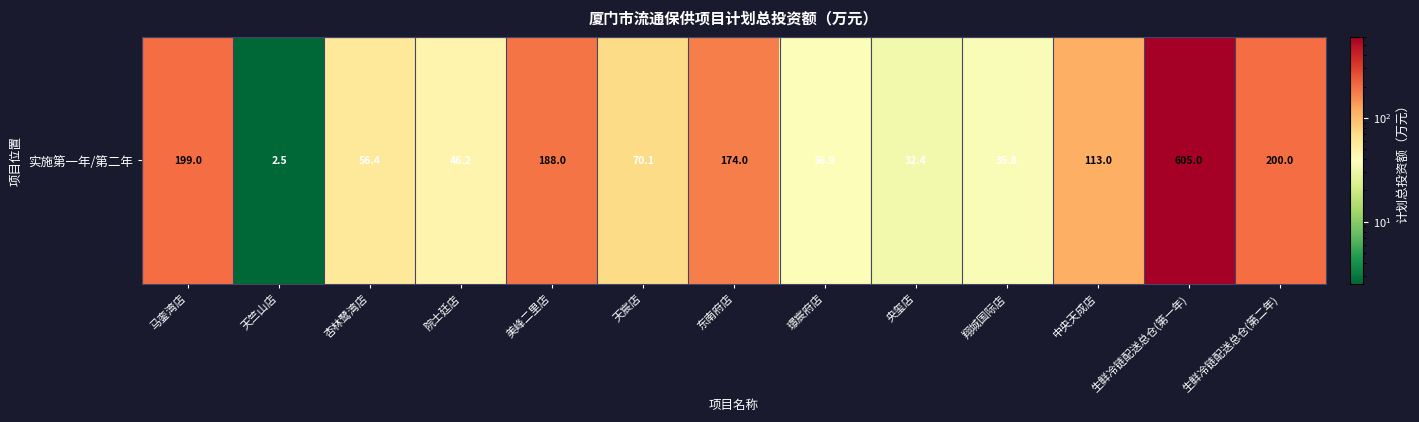

What is the change in value from 院士廷店 to 翔城国际店?

-10.4